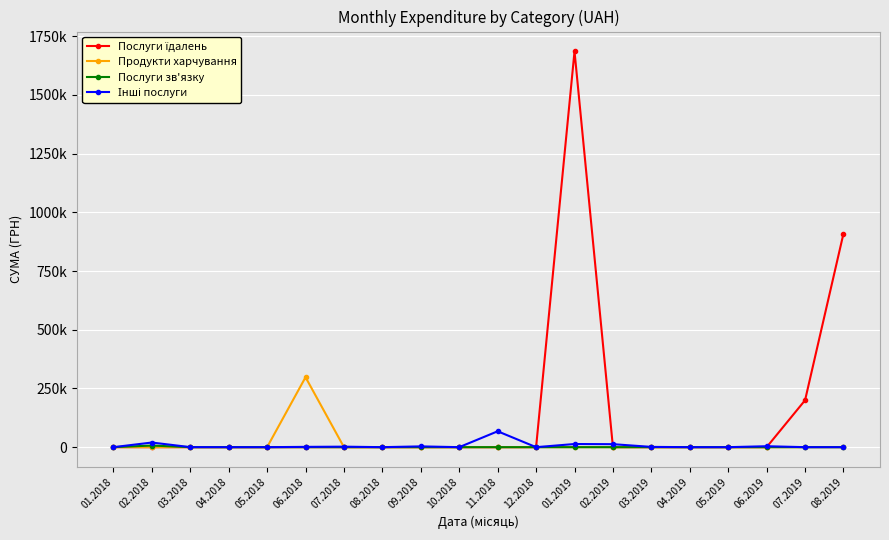

Between which two adjacent categories do Інші послуги and Послуги їдалень first intersect?

01.2019 and 02.2019